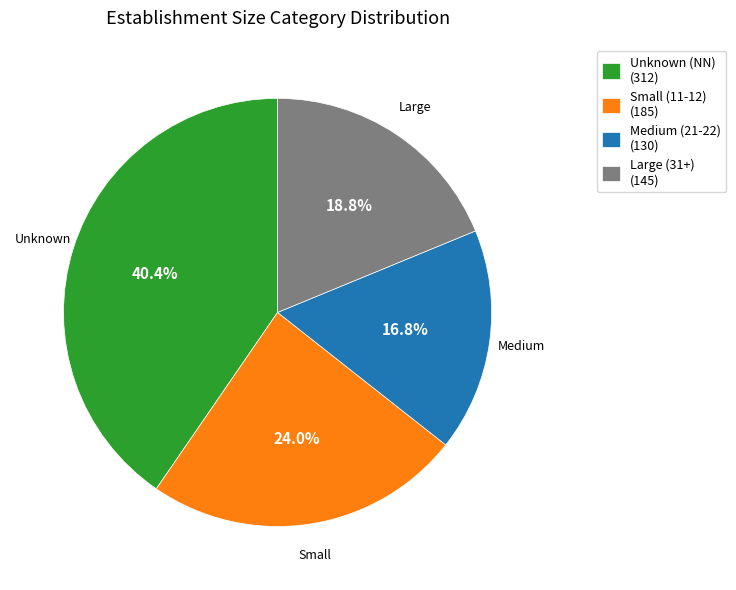

What is the largest slice in the pie chart?

Unknown (NN) (312)